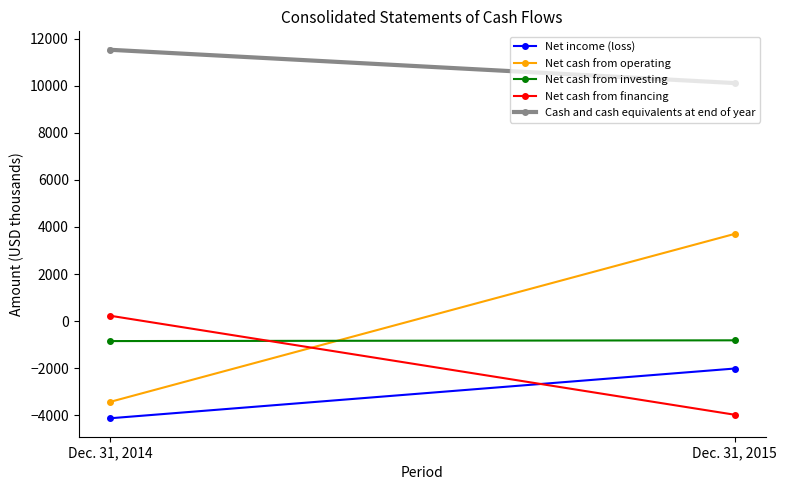

Rank the categories by Net income (loss) value from lowest to highest.

Dec. 31, 2014, Dec. 31, 2015